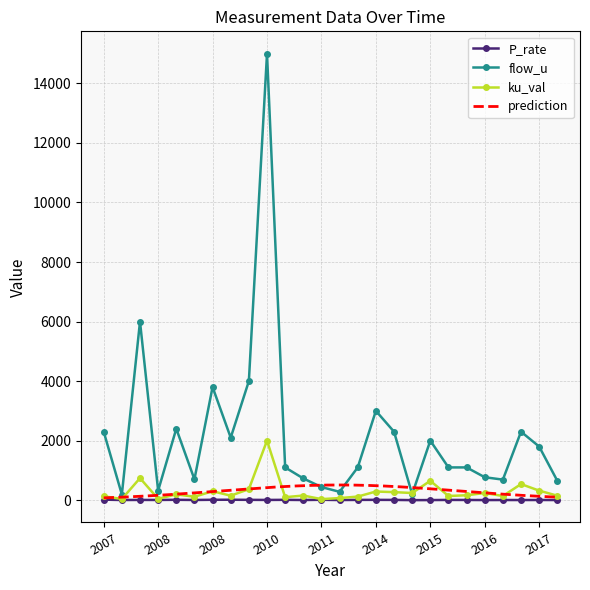

True or false: flow_u and ku_val cross at least once.

True